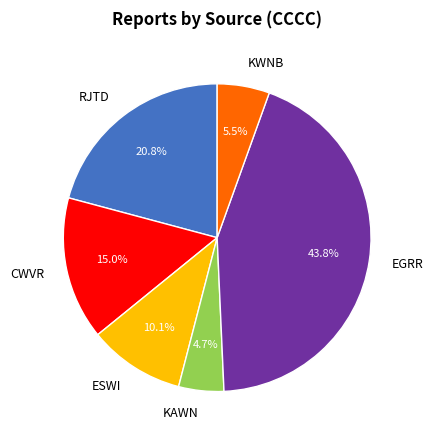

True or false: CWVR accounts for 23% of the total.

False